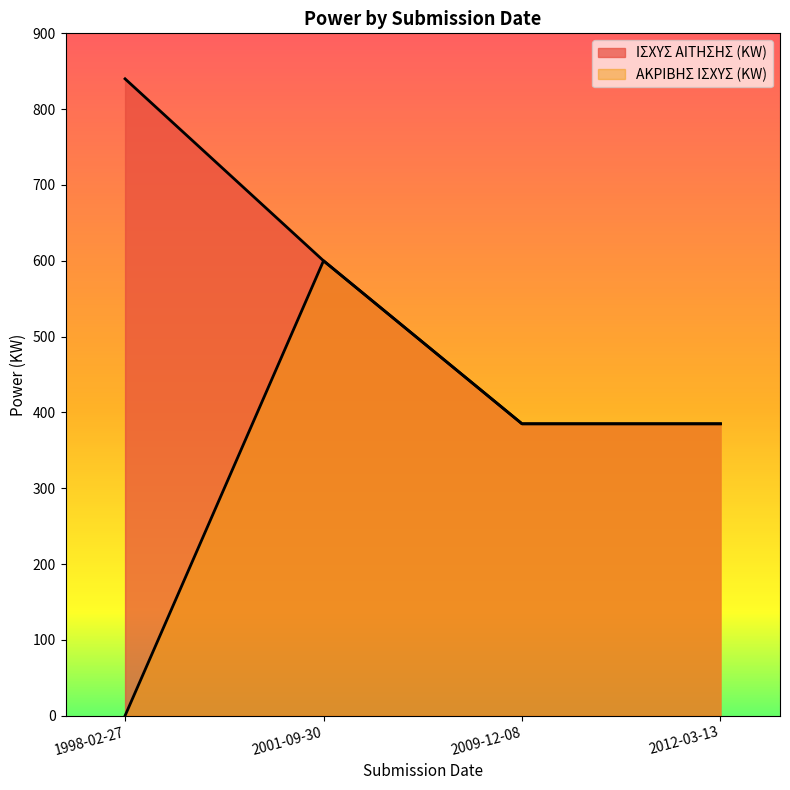

True or false: ΑΚΡΙΒΗΣ ΙΣΧΥΣ (KW) has more than 0 points higher than both neighbors.

True